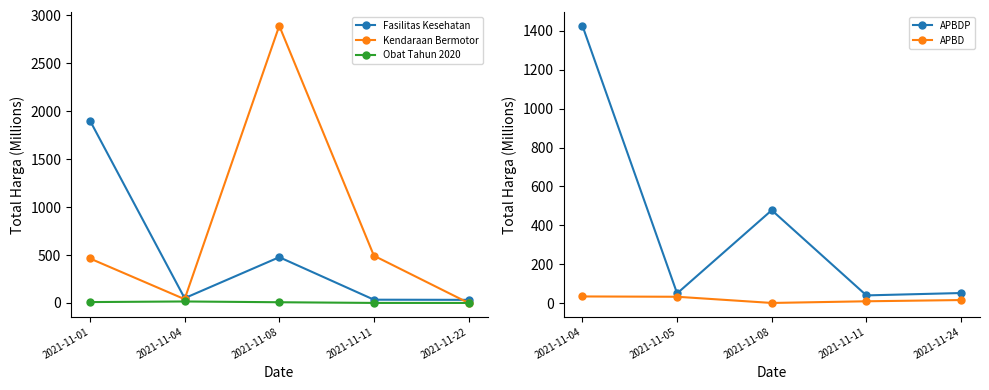

True or false: APBDP and Kendaraan Bermotor cross at least once.

True